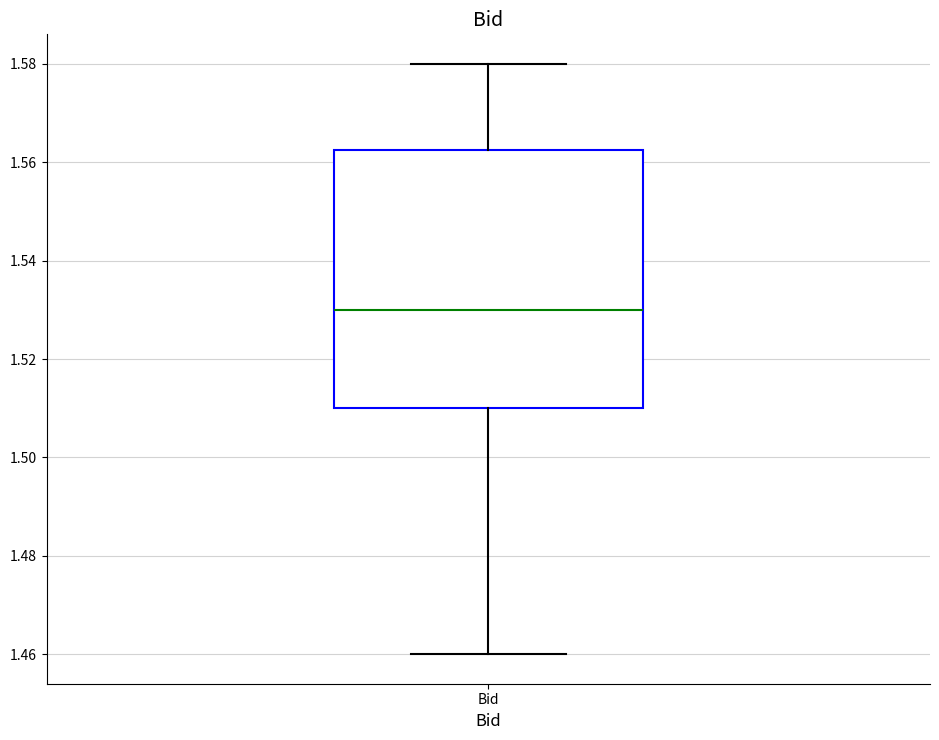

Transcribe this box plot: give where the median line is, the range the box spans, and where the two whiskers end, as read against the y-axis. The values are not printed on the chart, so give them approximately, as read against the axis.

median 1.530, box 1.510 to 1.562, whiskers 1.460 to 1.580